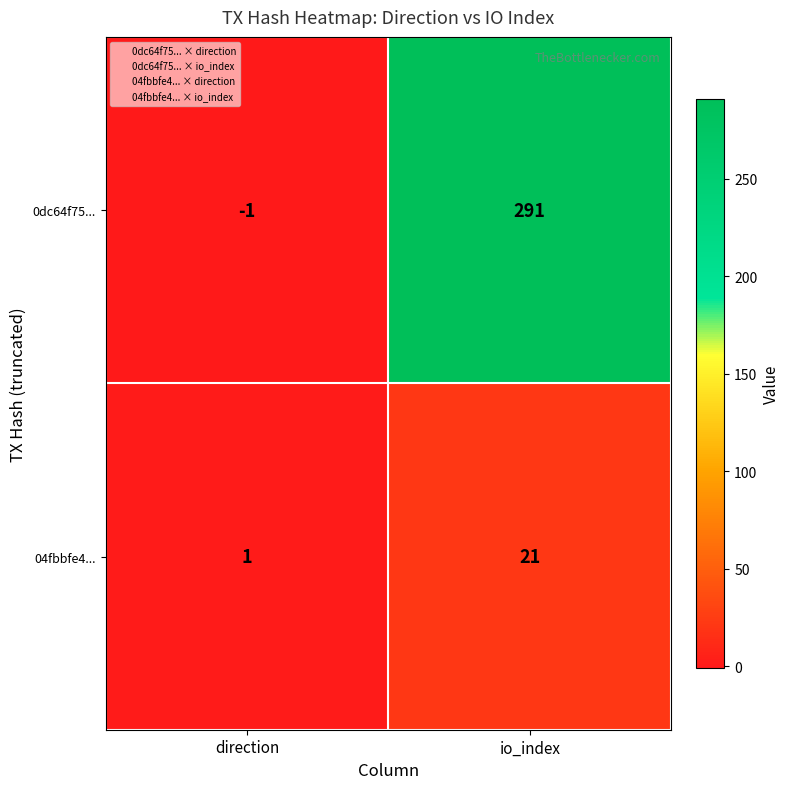

The 0dc64f75... series shows 291 at io_index. True or false?

True